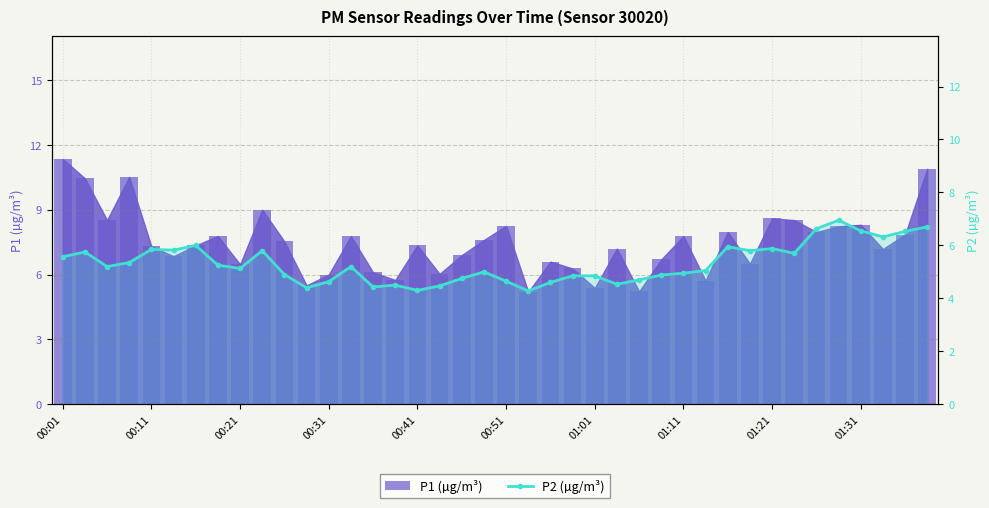

What is the difference between the P2 values at 38 and 13?

1.3